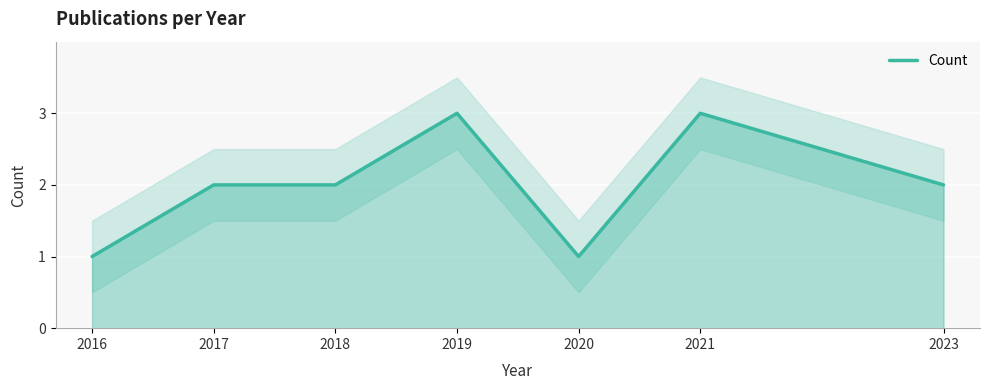

Rank the categories by value from highest to lowest.

2019, 2021, 2017, 2018, 2023, 2016, 2020